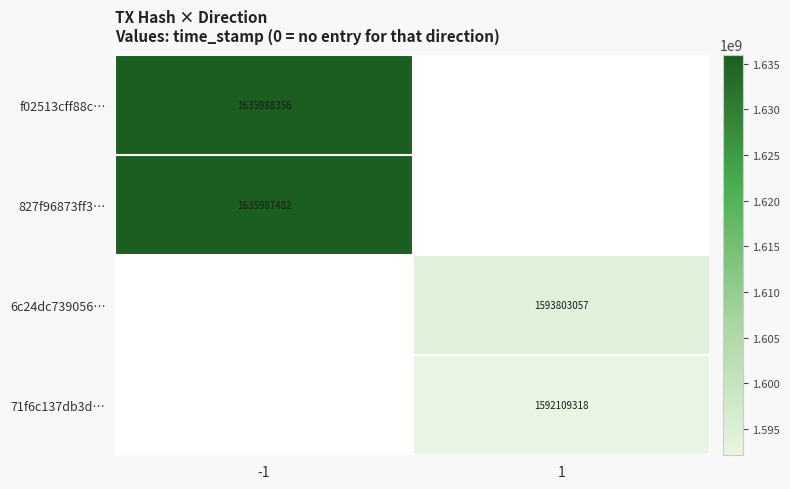

What is the smallest value displayed?

1592109318.0